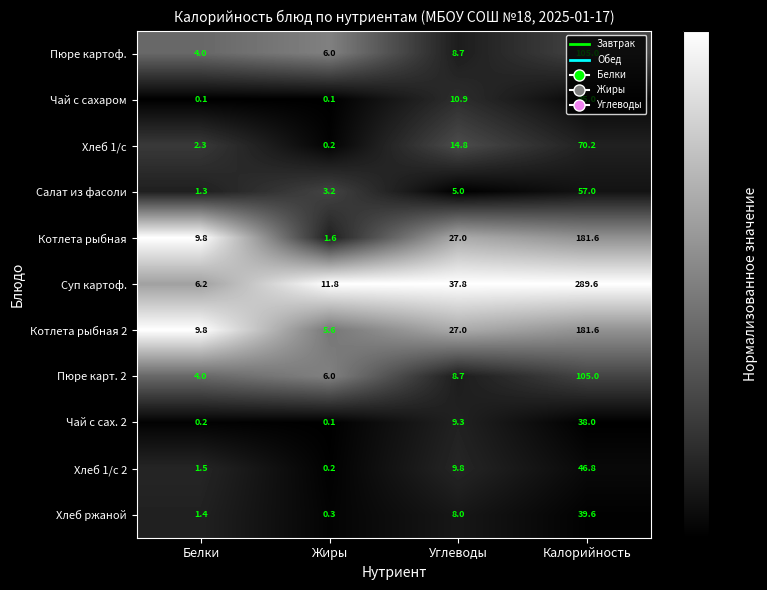

Between Белки and Жиры, which series saw the biggest shift?

Котлета рыбная